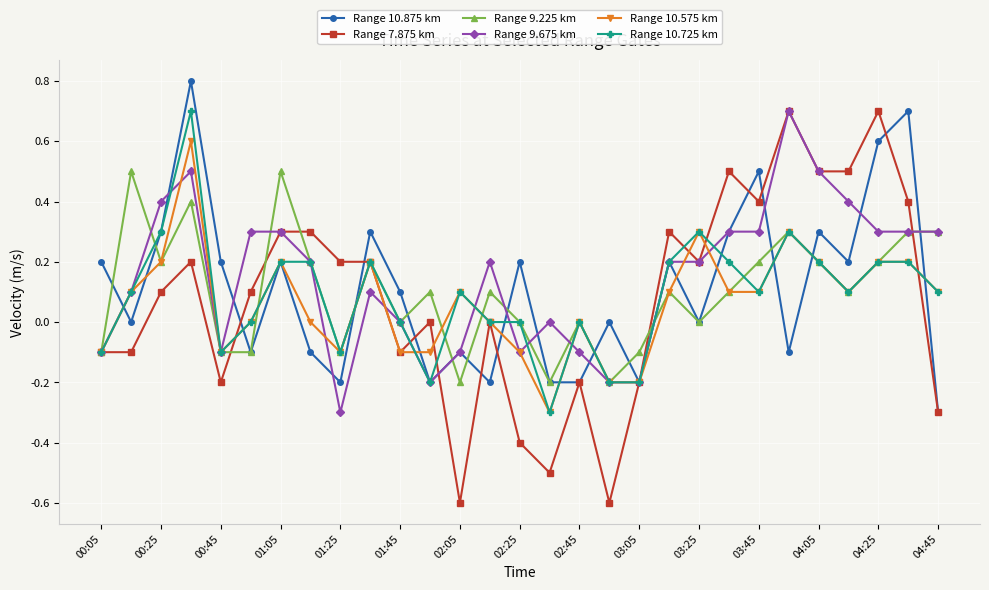

What is the minimum value shown in the chart?

-0.6